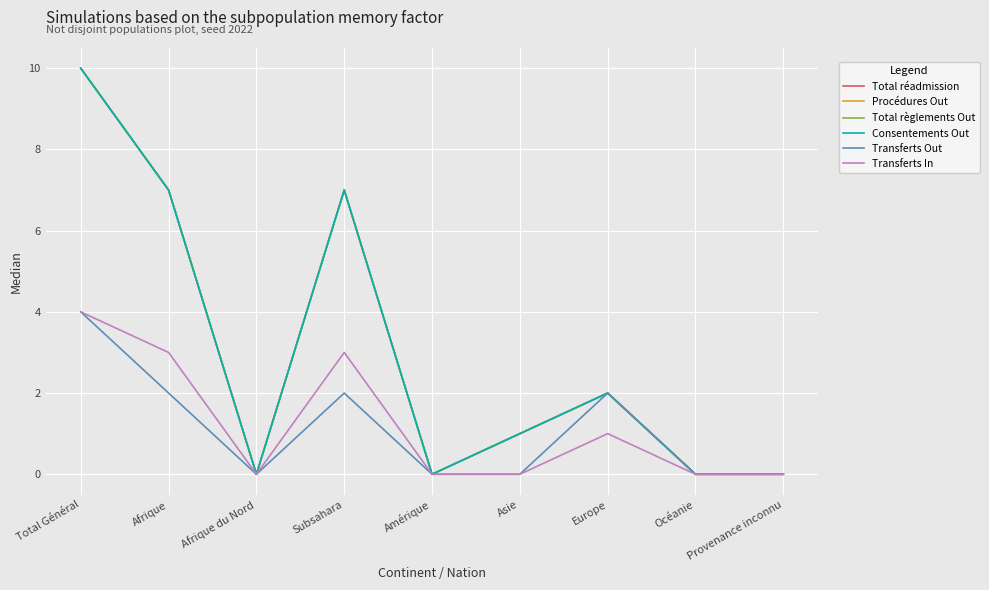

Does the chart have visible grid lines?

Yes